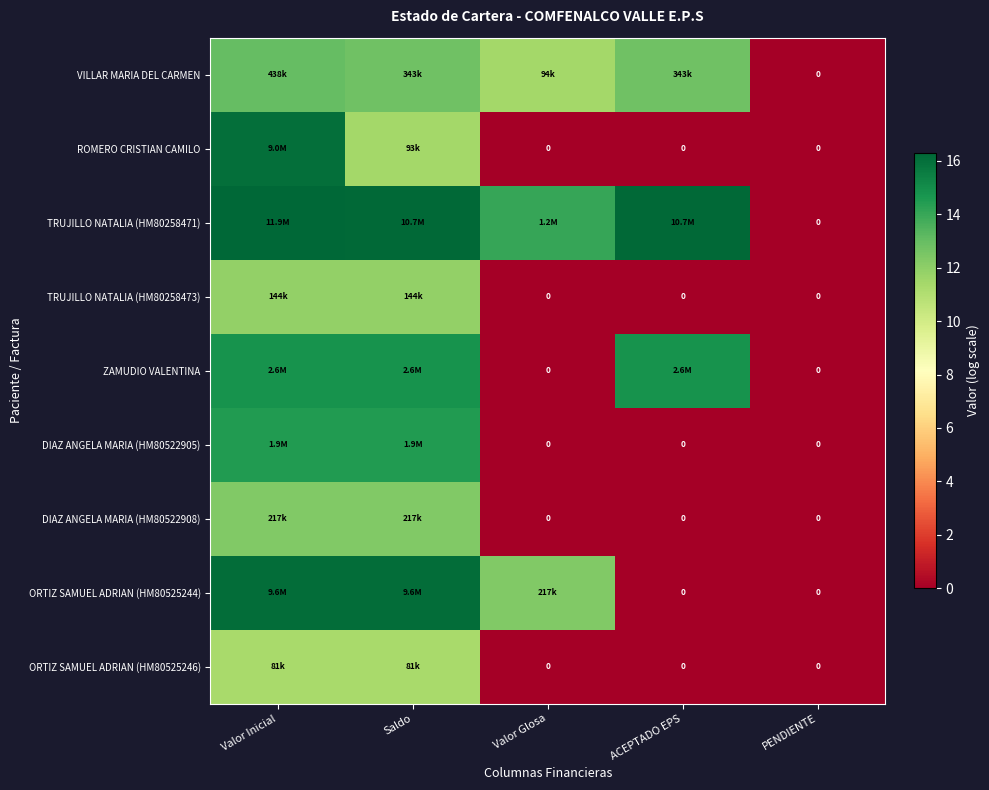

At how many categories does at least one series exceed 13?

4